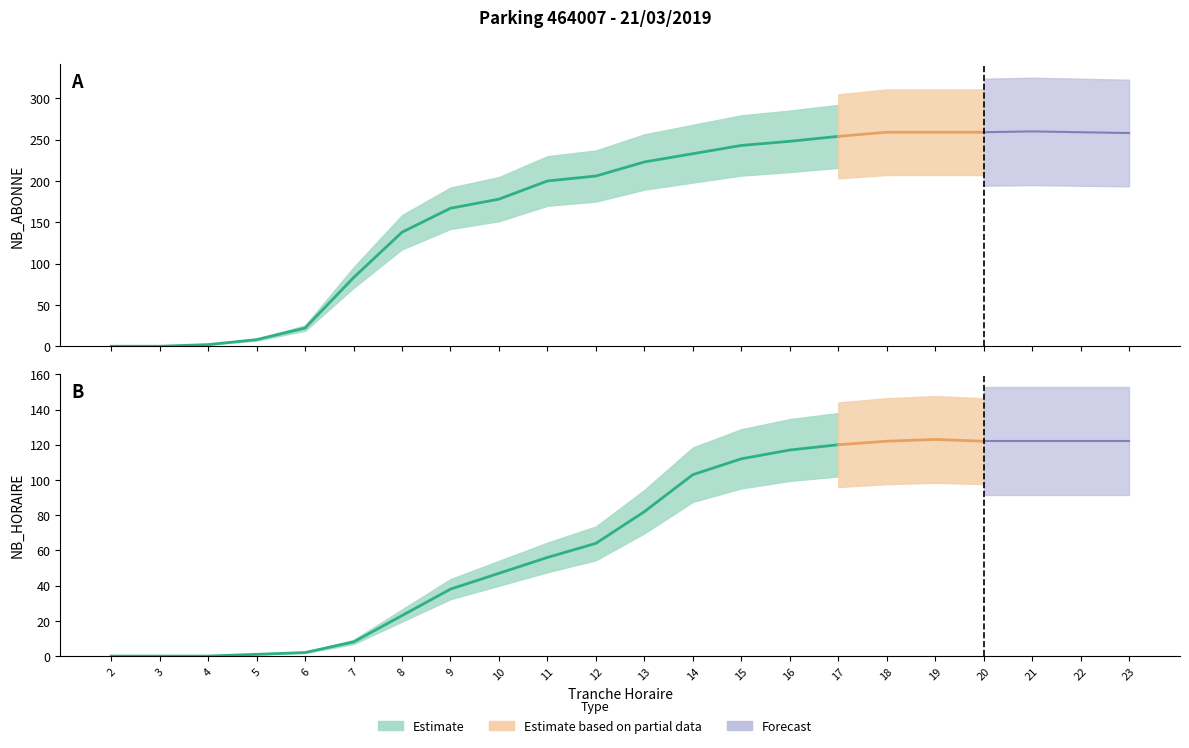

Reading left to right, list all the values displayed in this chart.

NB_ABONNE: 2=0	3=0	4=2	5=8	6=22	7=83	8=138	9=167	10=178	11=200	12=206	13=223	14=233	15=243	16=248	17=254	18=259	19=259	20=259	21=260	22=259	23=258
NB_HORAIRE: 2=0	3=0	4=0	5=1	6=2	7=8	8=23	9=38	10=47	11=56	12=64	13=82	14=103	15=112	16=117	17=120	18=122	19=123	20=122	21=122	22=122	23=122